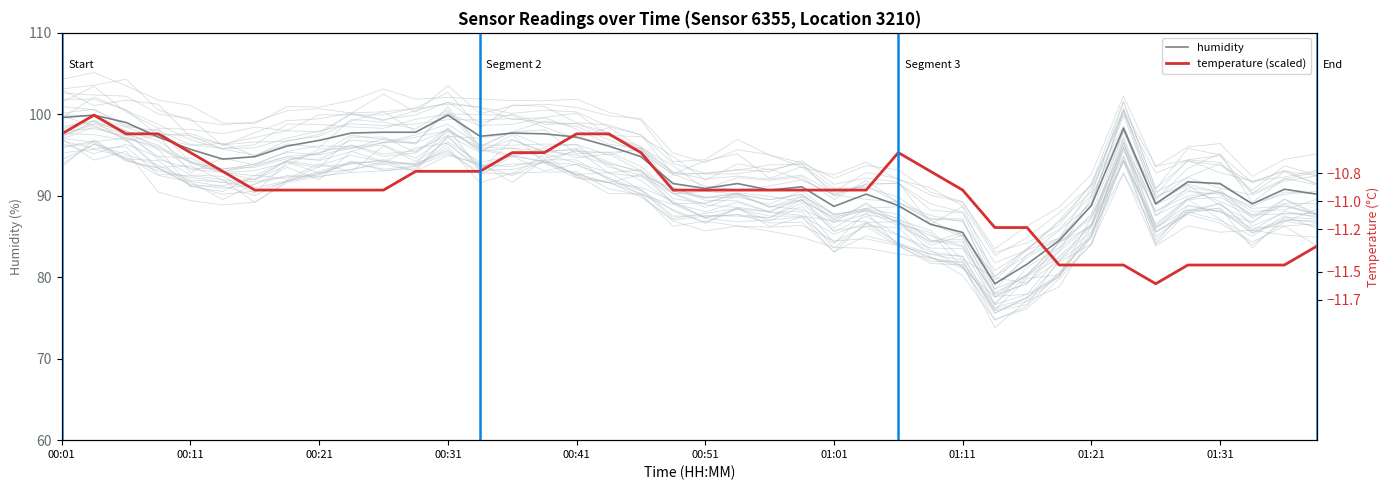

Reading right to left, list all the values displayed in this chart.

humidity: 90.2	90.8	89.0	91.5	91.7	89.0	98.3	88.8	84.5	81.6	79.2	85.5	86.5	88.8	90.2	88.7	91.1	90.7	91.5	90.9	91.5	94.8	96.1	97.2	97.6	97.7	97.3	99.9	97.8	97.8	97.7	96.8	96.1	94.8	94.5	95.7	97.2	99.0	99.9	99.6
temperature (scaled): 83.8	81.5	81.5	81.5	81.5	79.2	81.5	81.5	81.5	86.1	86.1	90.7	93.0	95.3	90.7	90.7	90.7	90.7	90.7	90.7	90.7	95.3	97.6	97.6	95.3	95.3	93.0	93.0	93.0	90.7	90.7	90.7	90.7	90.7	93.0	95.3	97.6	97.6	99.9	97.6